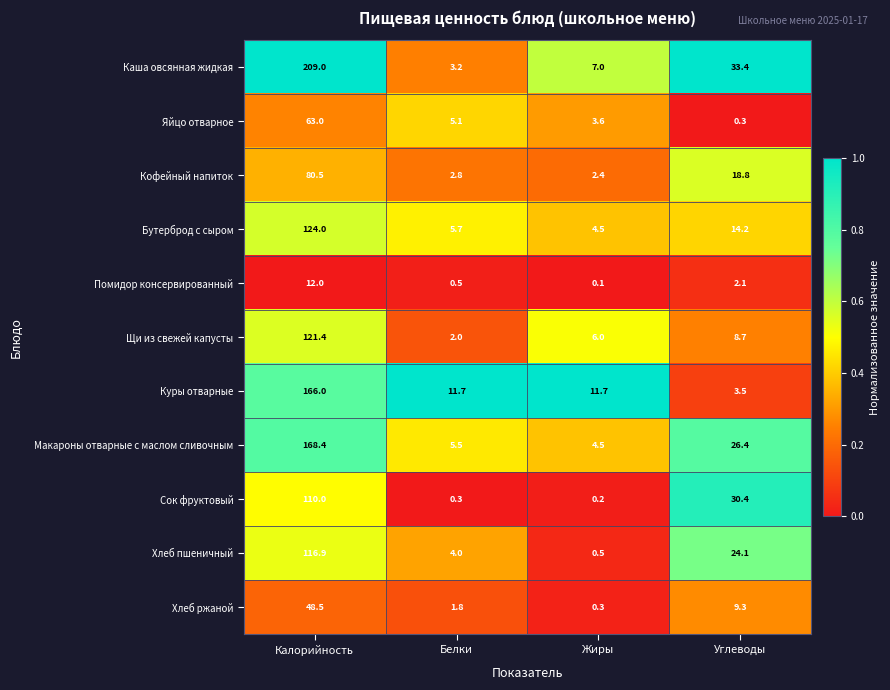

Count the number of categories in the chart.

4